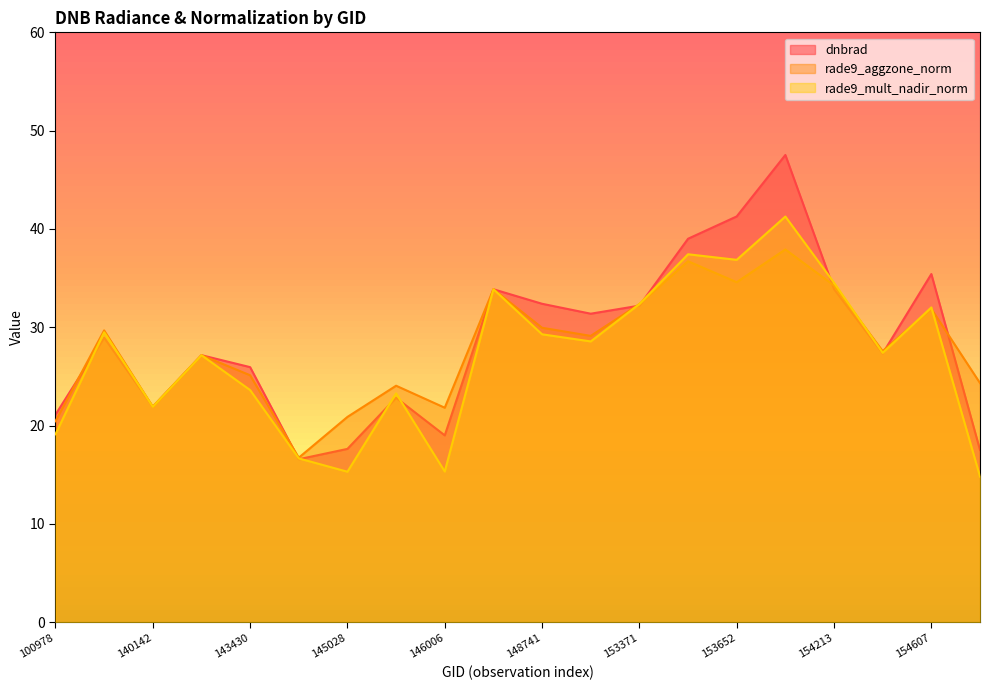

Count the number of categories in the chart.

20